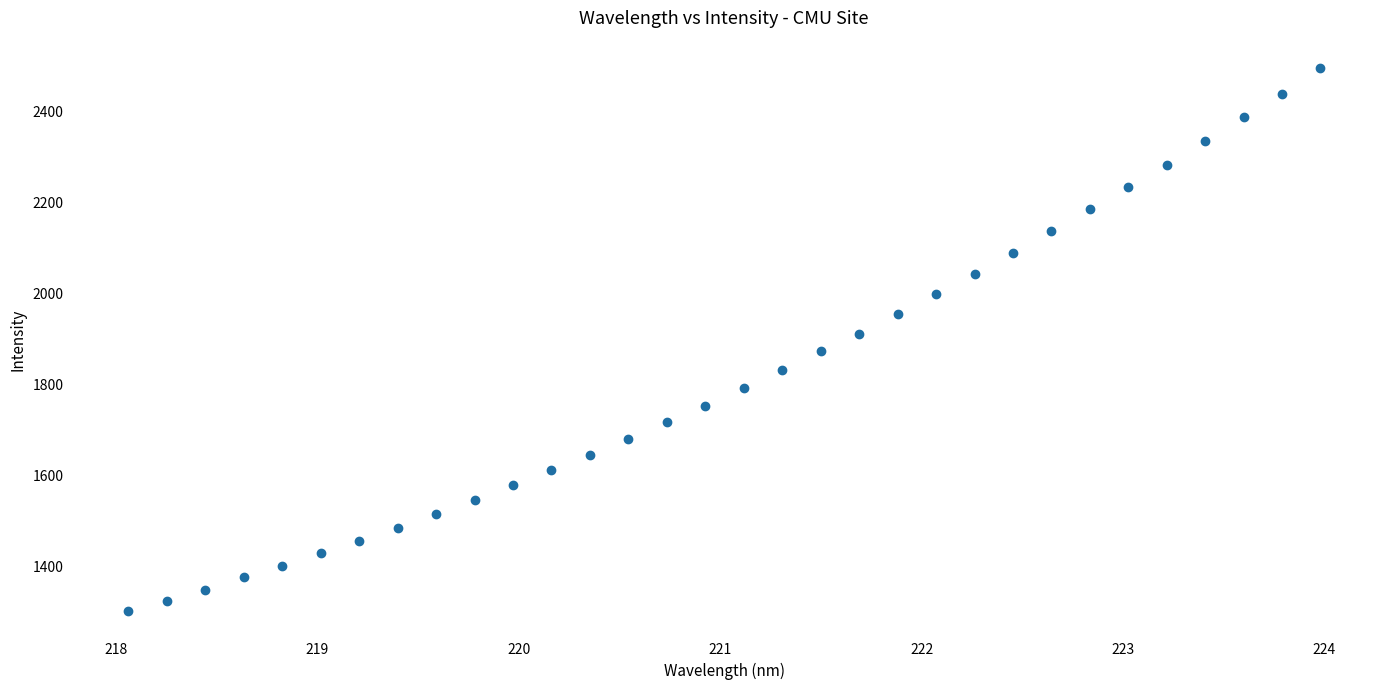

What is the range of X values (max minus min)?

5.9